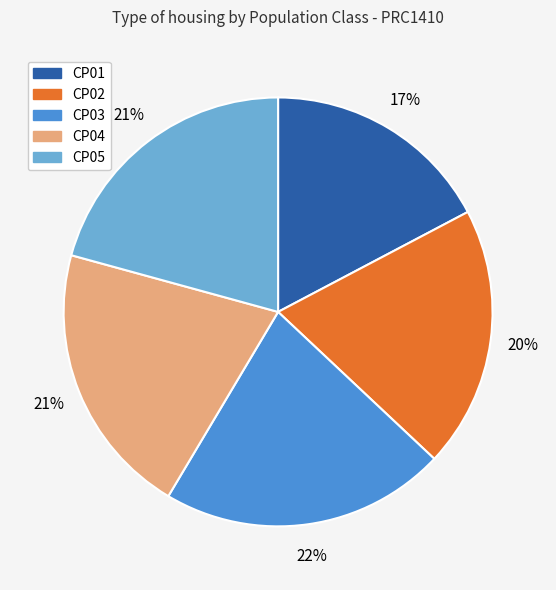

How many segments does this pie chart have?

5